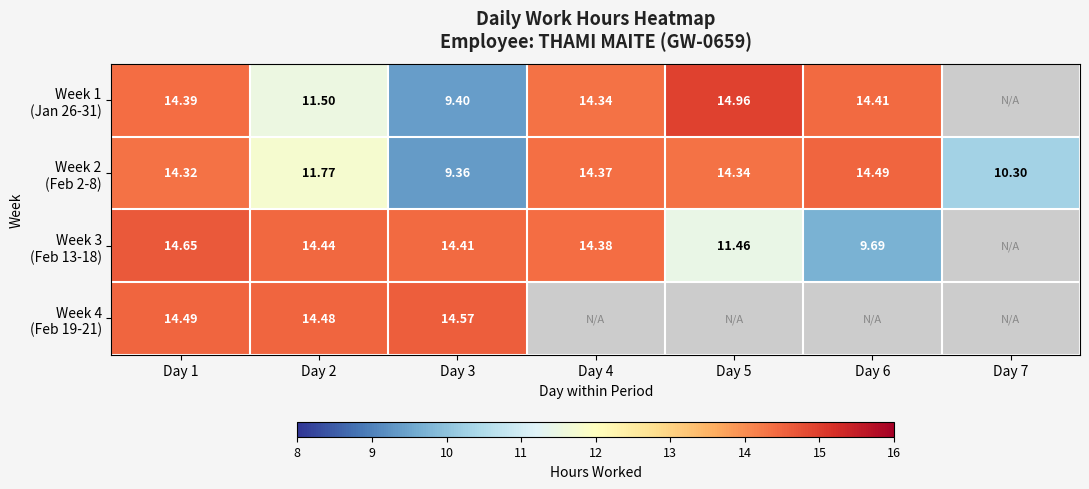

At which category is the sum across all series the highest?

Day 1